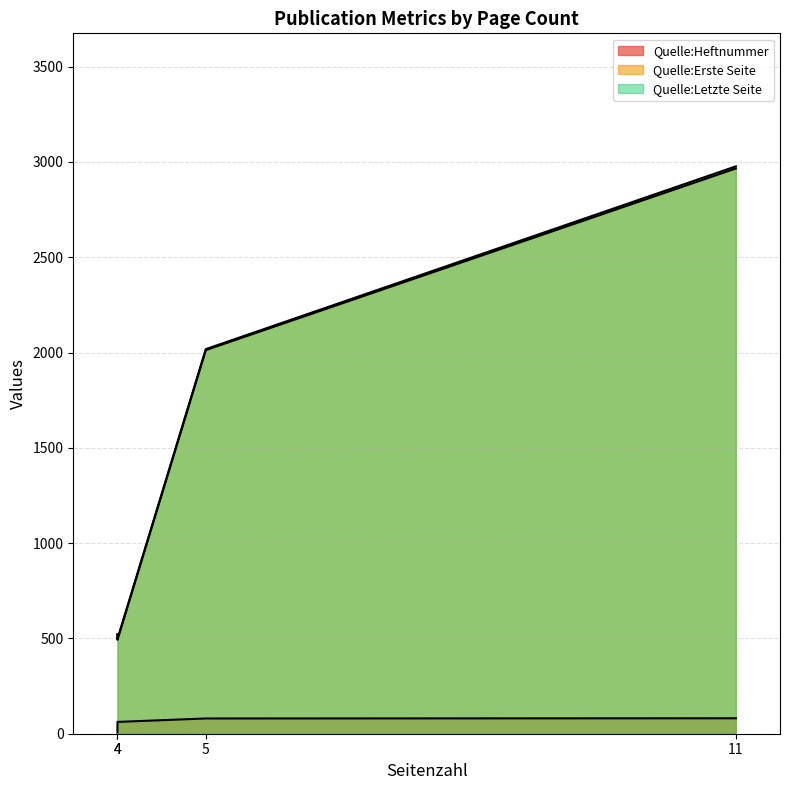

True or false: Quelle:Heftnummer has a value of 62 at 4.

True